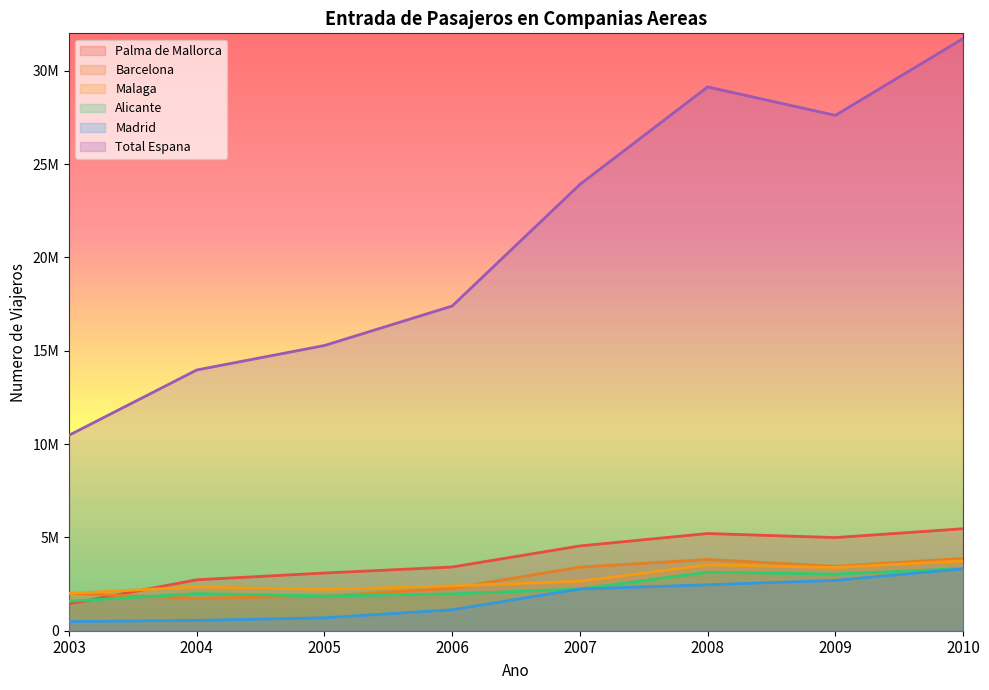

Which has a higher value, 2010 or 2008?

2010